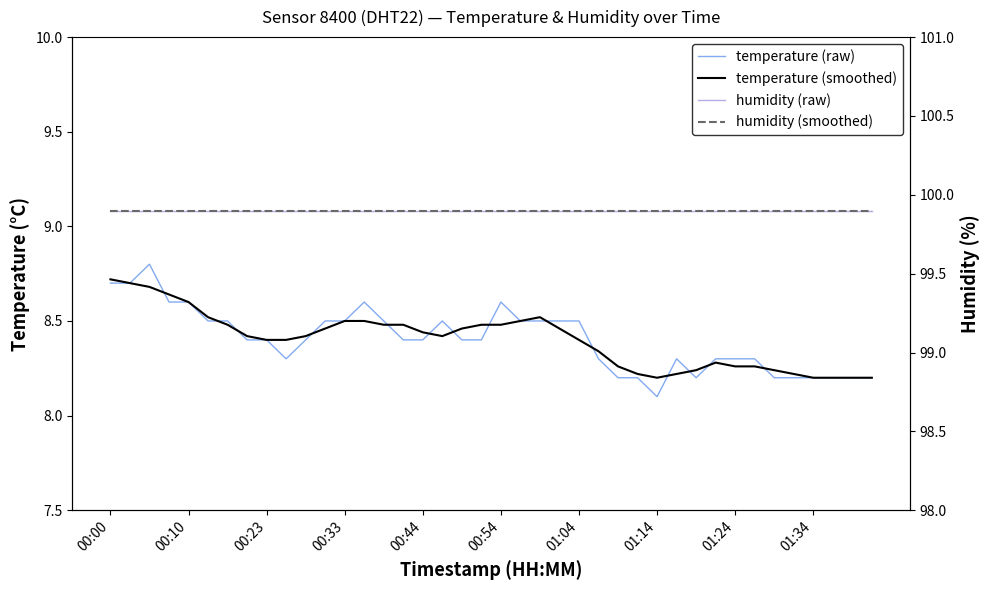

In temperature (smoothed), how many points are higher than both neighbors (excluding endpoints)?

2